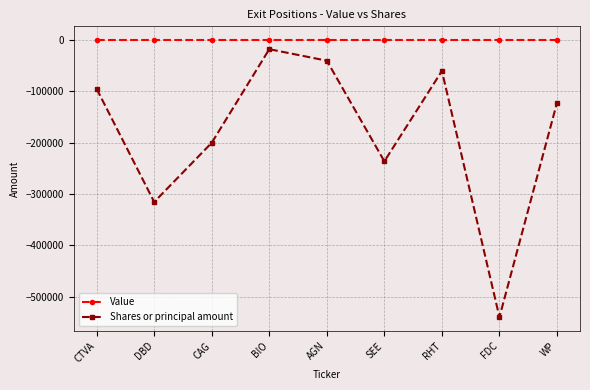

How many lines are shown in the chart?

2